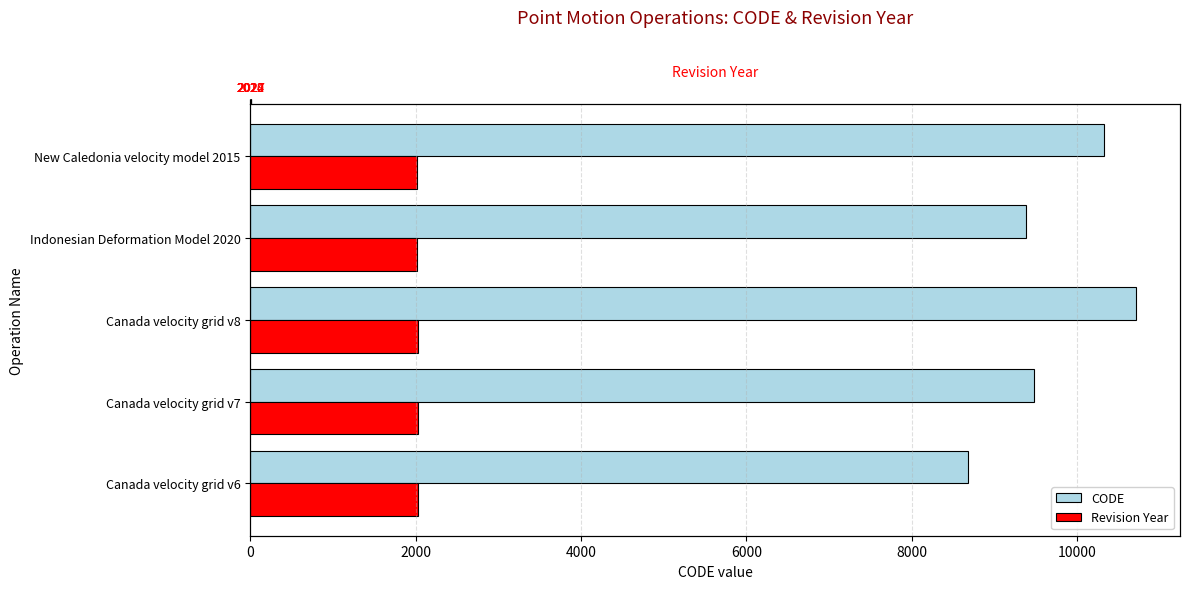

Is the value of CODE at New Caledonia velocity model 2015 greater than the value of Revision Year at Indonesian Deformation Model 2020?

Yes